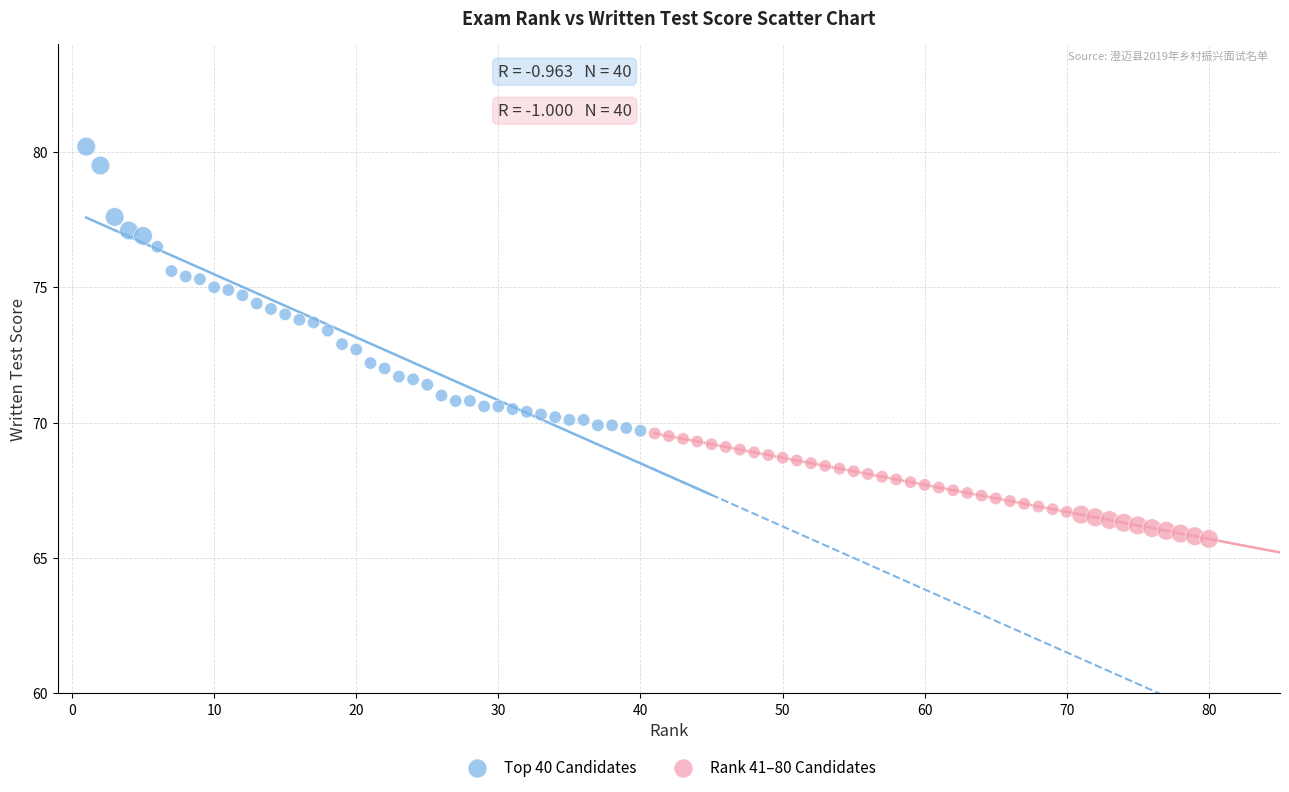

What are all the series names shown in the legend?

Top 40 Candidates, Rank 41–80 Candidates